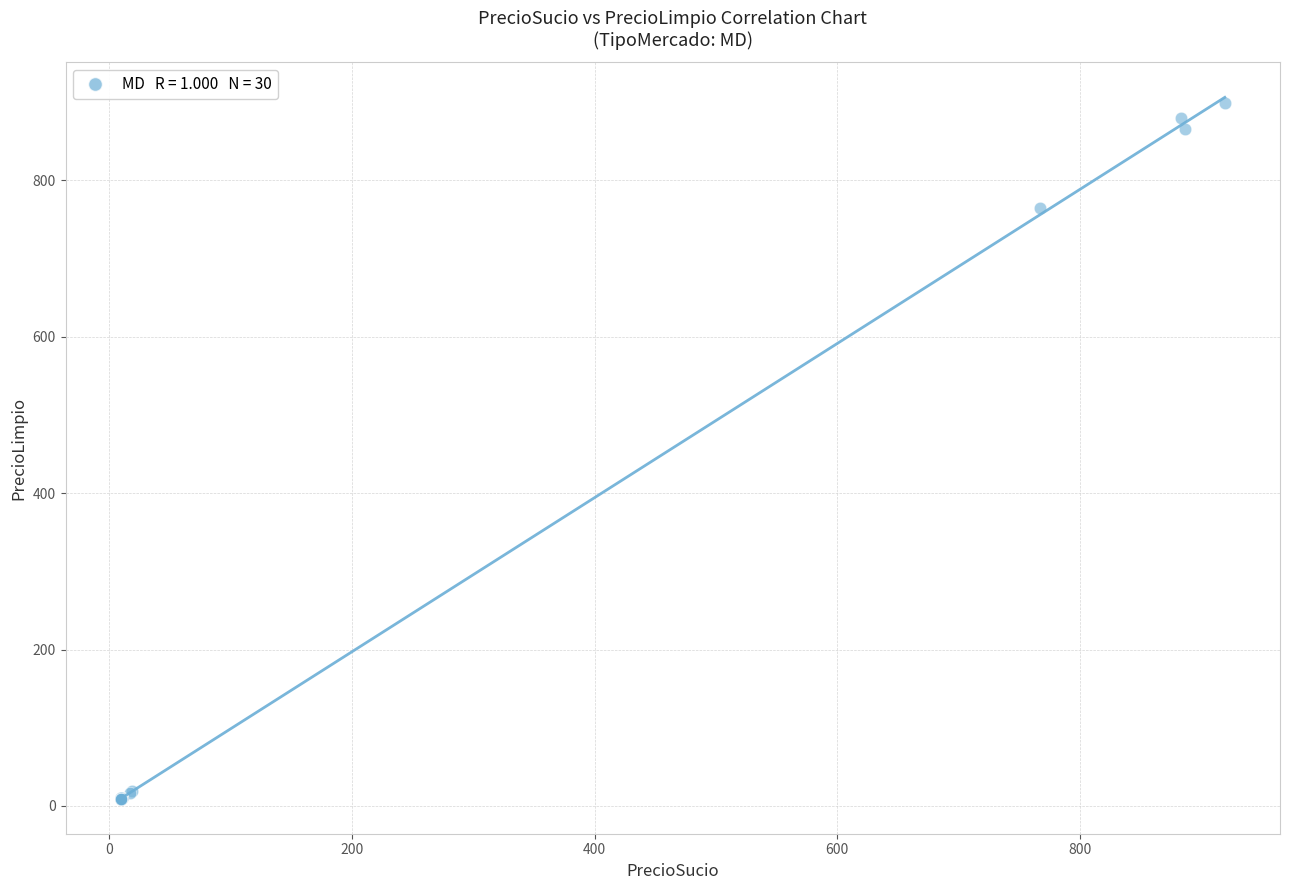

What Y value in the scatter plot is closest to 453?

764.4